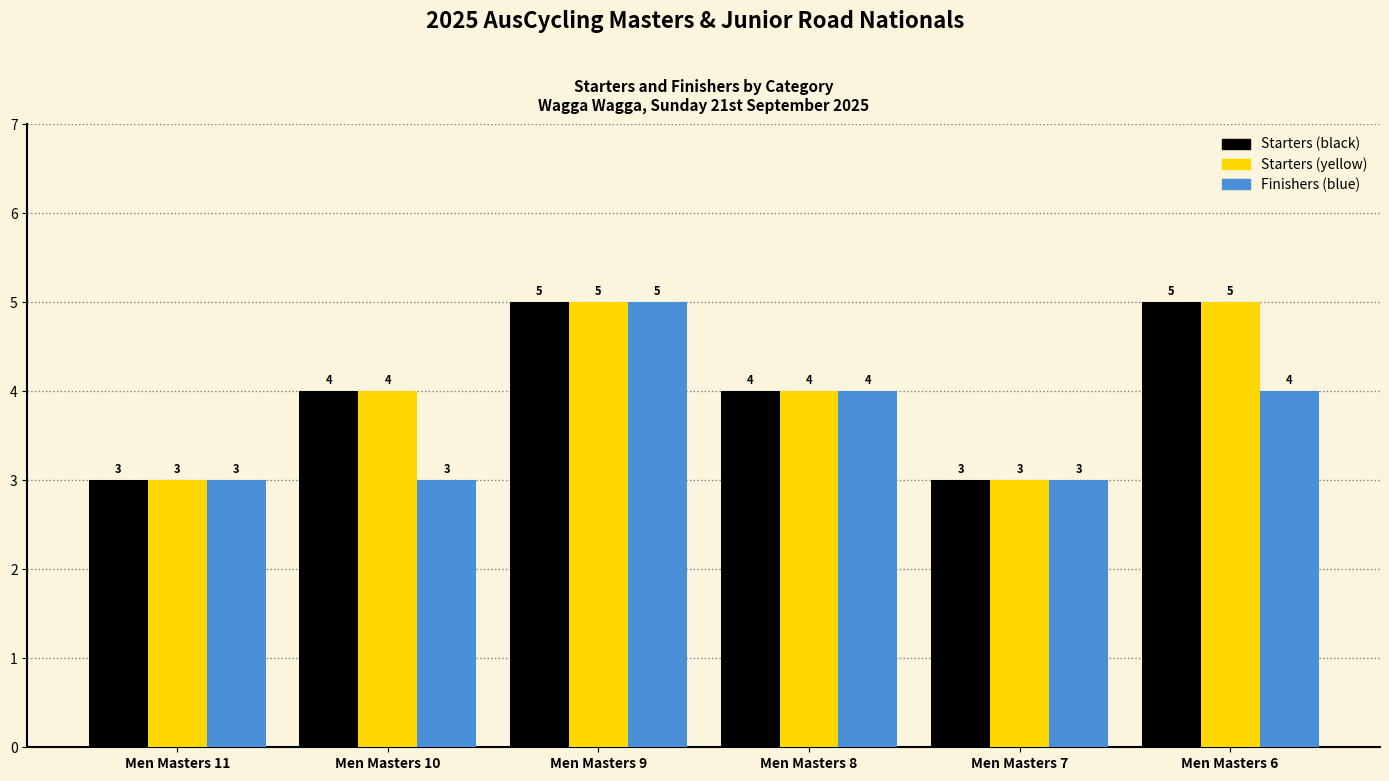

At which category is the sum across all series the highest?

Men Masters 9